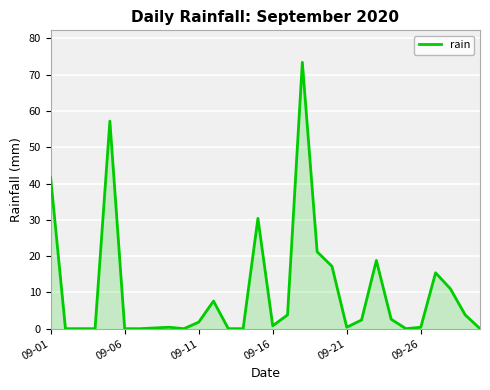

What is the average value?

10.3